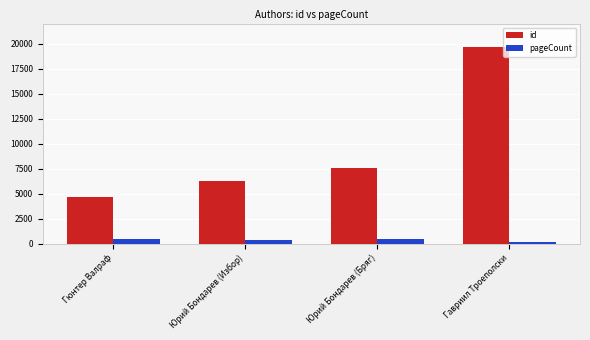

What is the smallest value displayed?

168